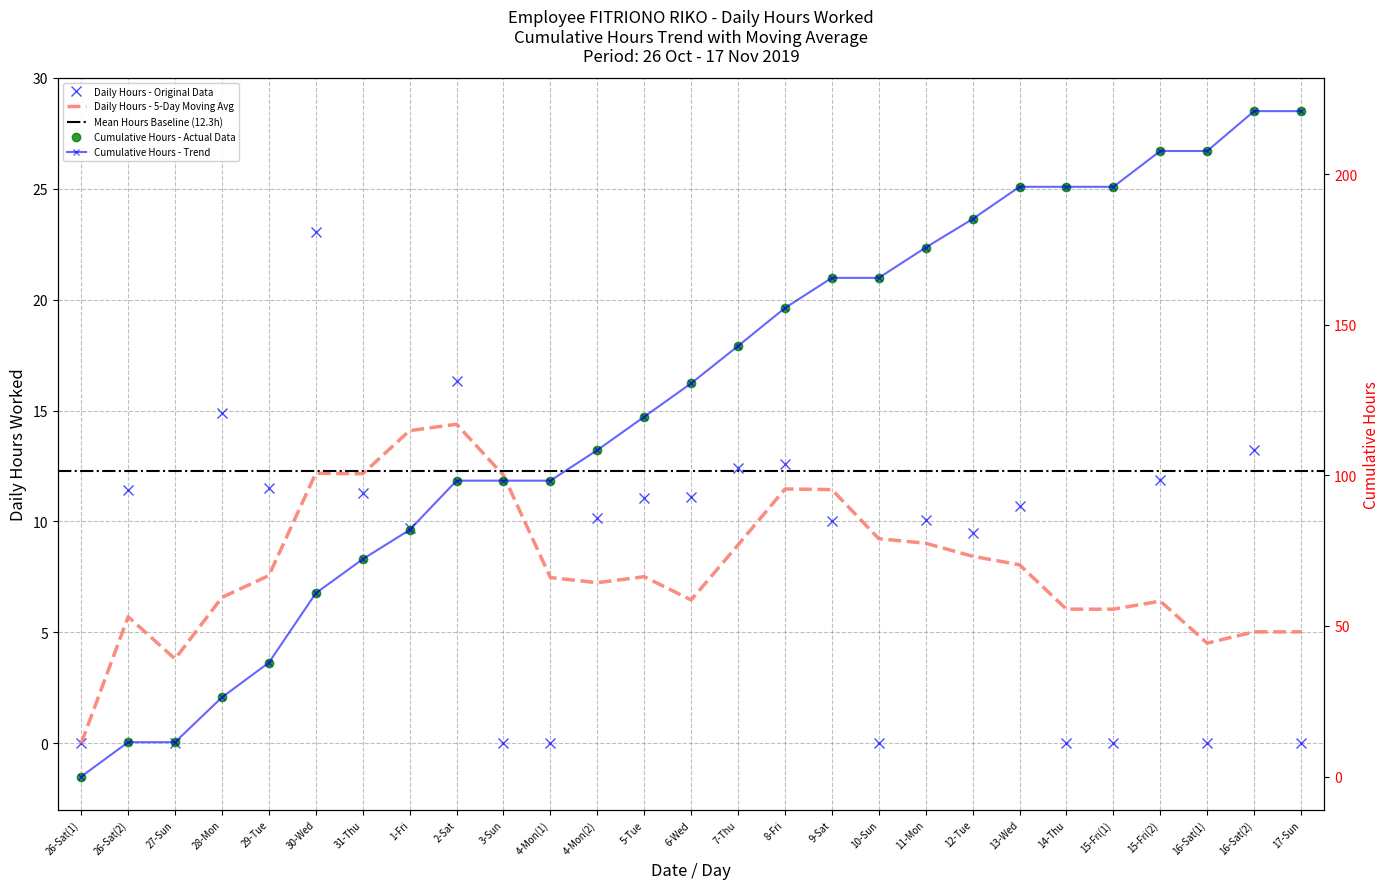

How many data points are above 10?

16